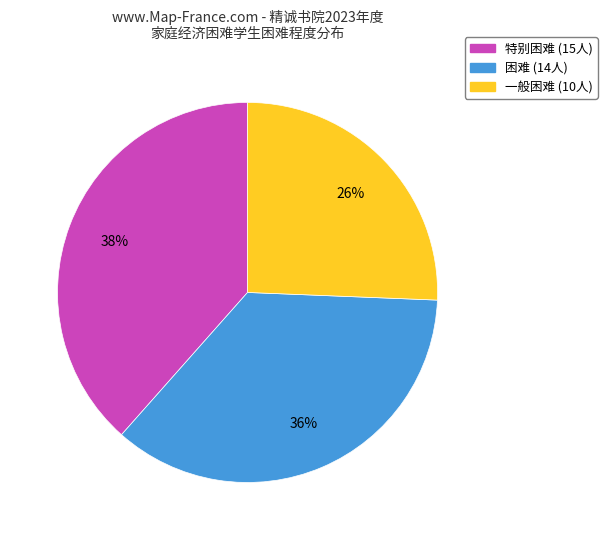

Does 特别困难 account for over 50% of the chart?

No